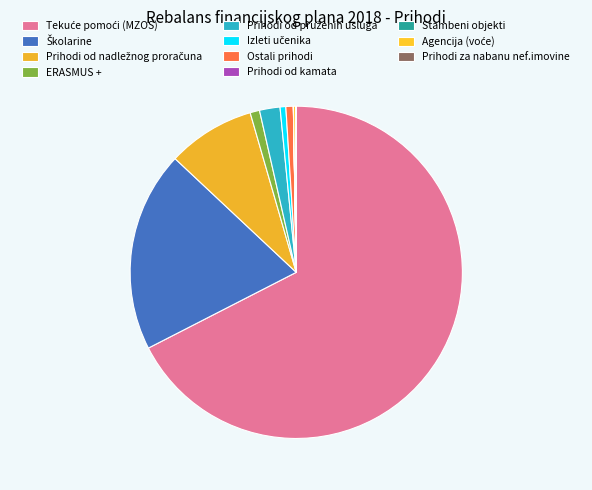

To the nearest percent, what is the average slice percentage?

9%